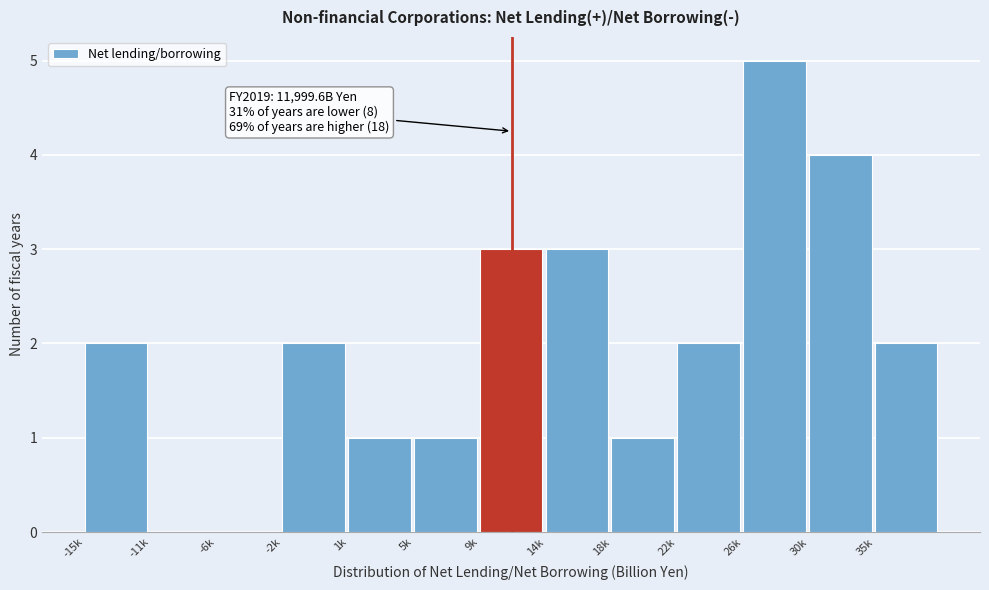

Reading left to right, what are all the values shown in this chart?

-15k=2	-11k=0	-6k=0	-2k=2	1k=1	5k=1	9k=3	14k=3	18k=1	22k=2	26k=5	30k=4	35k=2